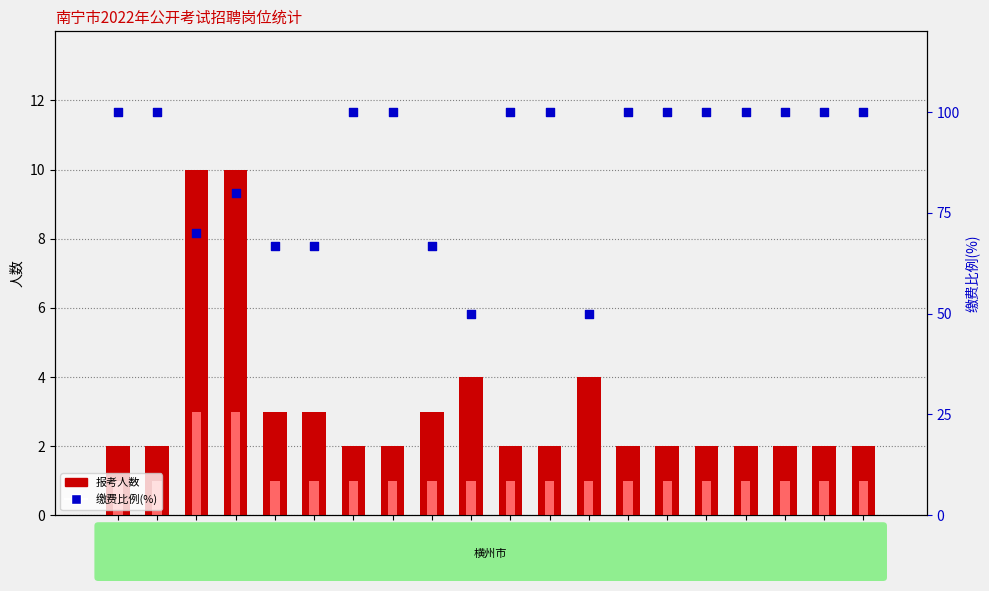

Which series contains the highest Y value?

缴费比例